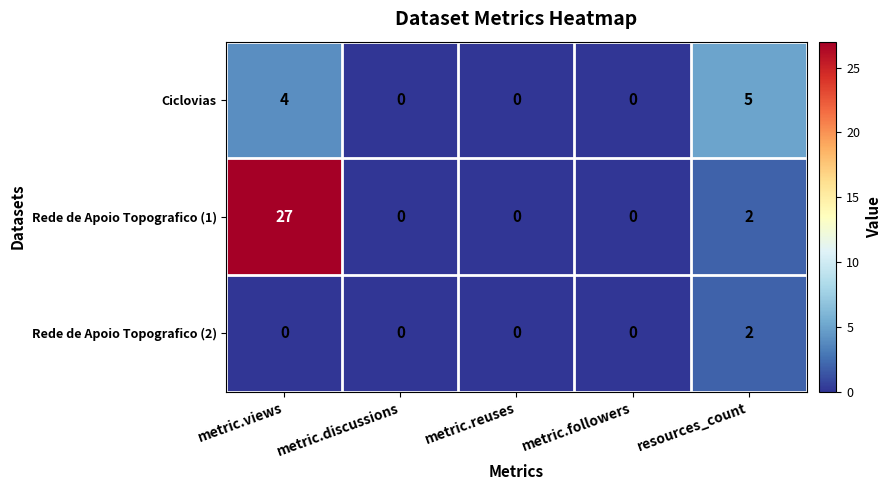

Which series has the largest range (max minus min)?

Rede de Apoio Topografico (1)